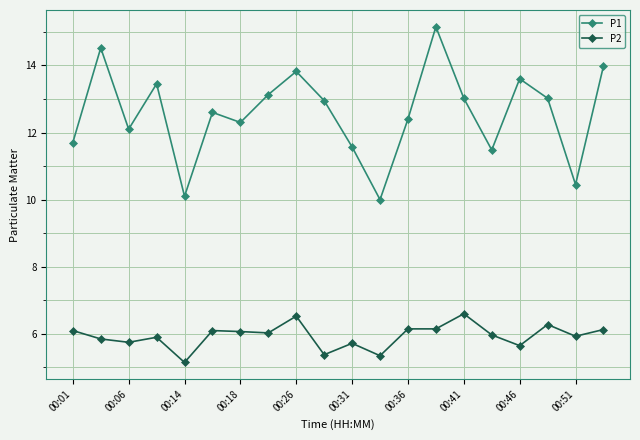

Rank the series by their maximum value, from highest to lowest.

P1, P2